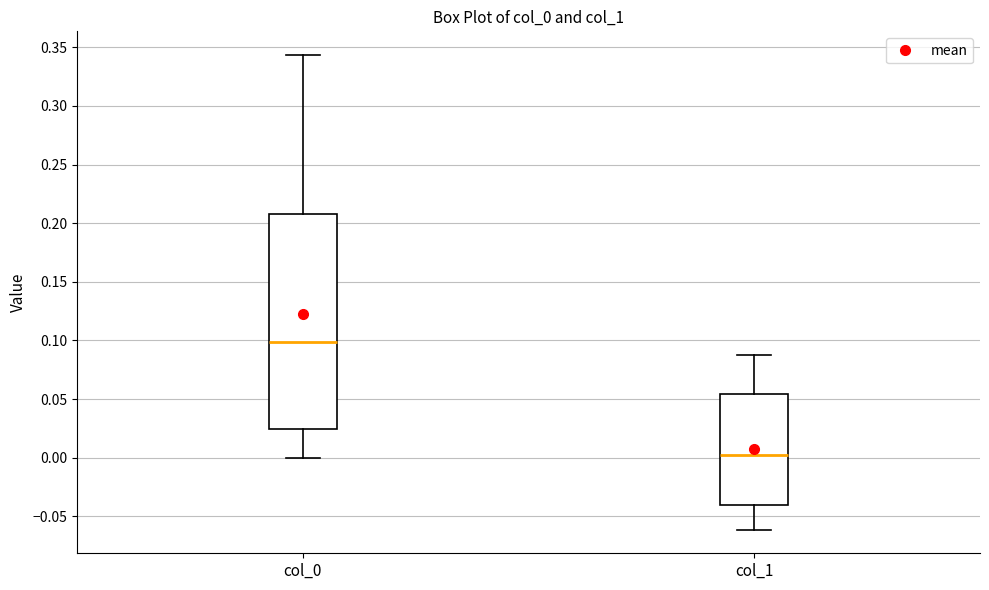

Reading left to right, transcribe this box plot: for each box, give where its median line is, the range the box spans, and where its two whiskers end, as read against the y-axis. The values are not printed on the chart, so give them approximately, as read against the axis.

col_0: median 0.100, box 0.025 to 0.210, whiskers 0.000 to 0.345
col_1: median 0.000, box -0.040 to 0.055, whiskers -0.060 to 0.090